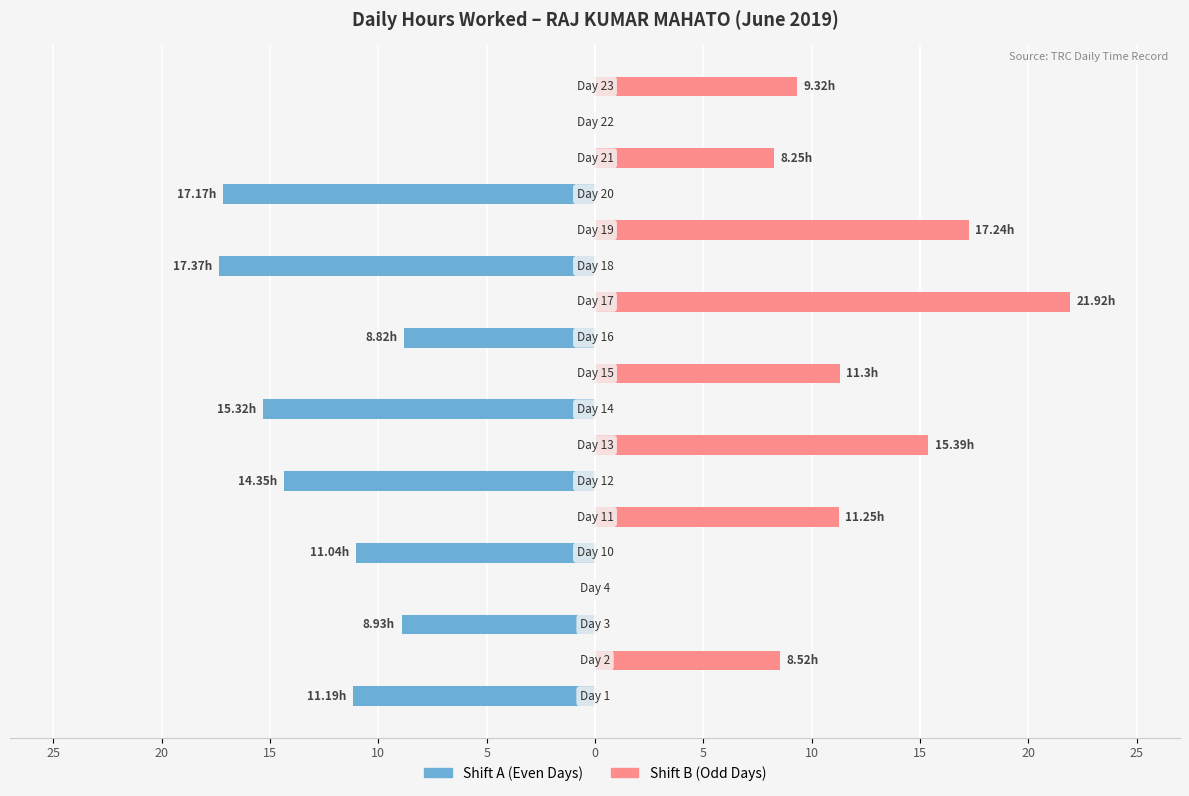

How many groups of bars are there?

18